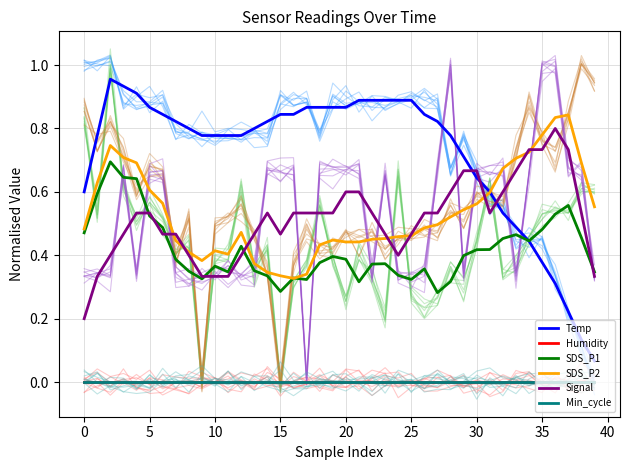

Between 11 and 40, which is larger?

11